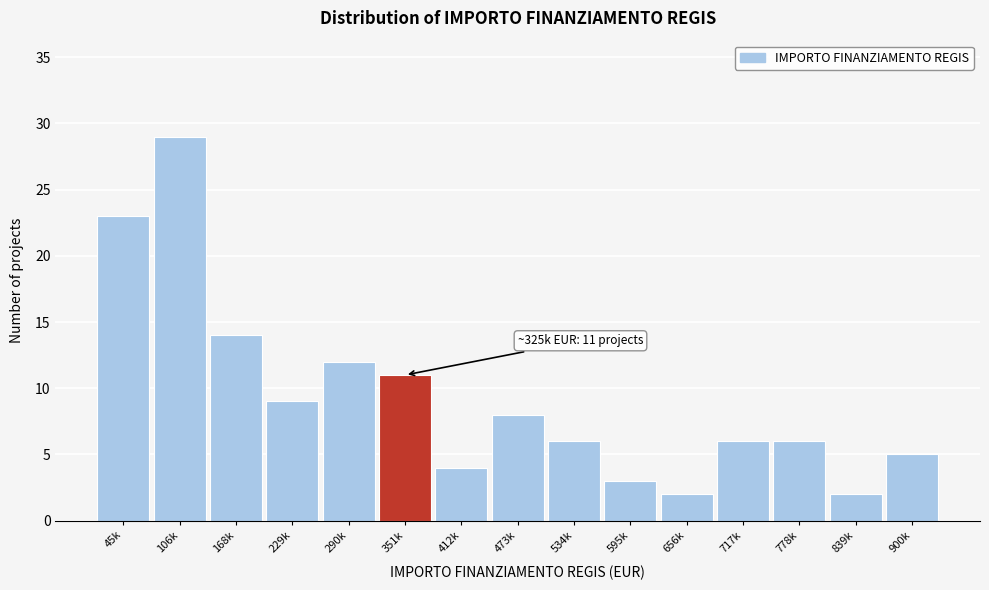

Reading right to left, transcribe all the data shown in this chart.

900k=5	839k=2	778k=6	717k=6	656k=2	595k=3	534k=6	473k=8	412k=4	351k=11	290k=12	229k=9	168k=14	106k=29	45k=23